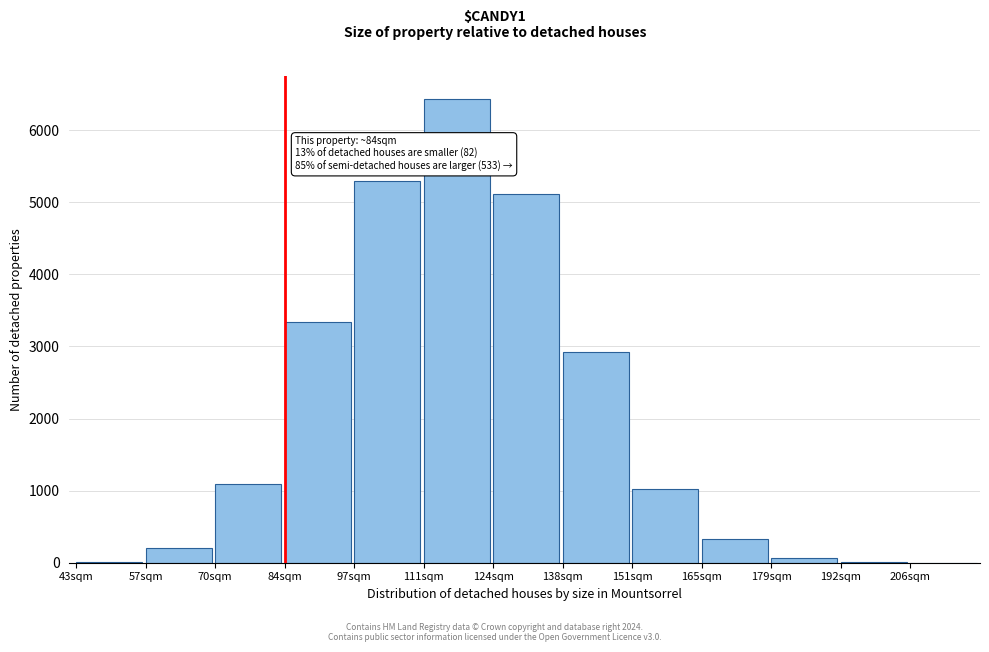

Where is the data nearest to the value 3214?

84sqm